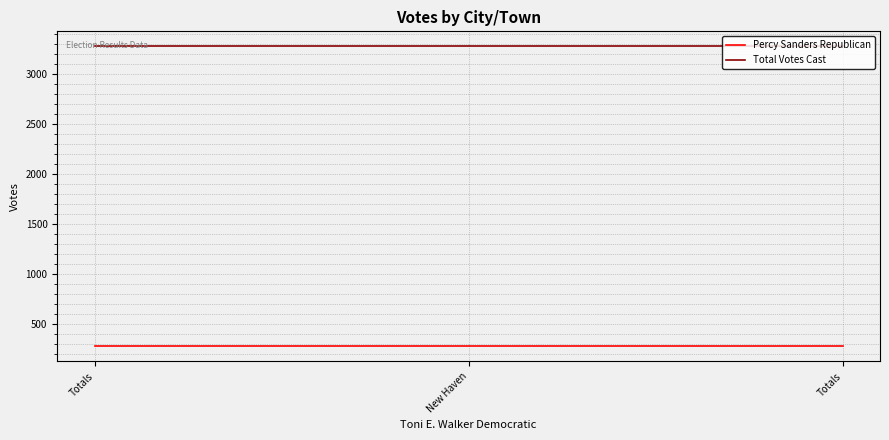

Reading right to left, what are all the values shown in this chart?

Percy Sanders Republican: 280	280	280
Total Votes Cast: 3281	3281	3281